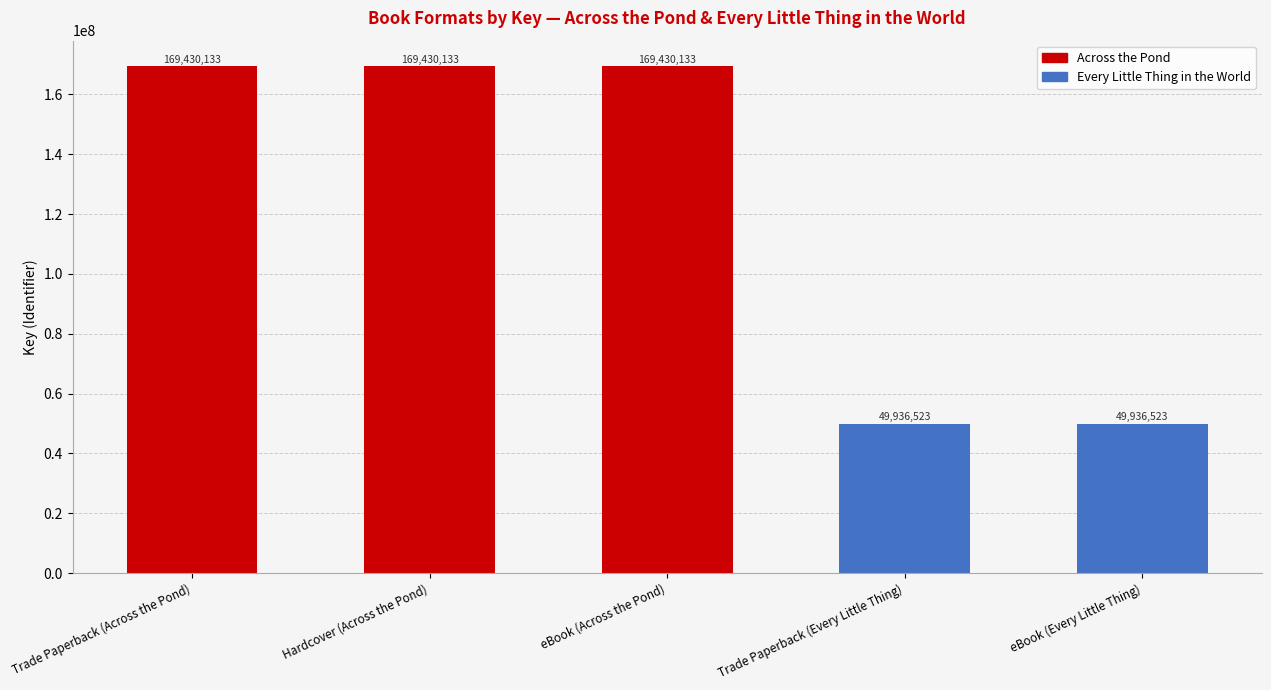

Reading left to right, list all the values displayed in this chart.

Trade Paperback (Across the Pond)=169430133	Hardcover (Across the Pond)=169430133	eBook (Across the Pond)=169430133	Trade Paperback (Every Little Thing)=49936523	eBook (Every Little Thing)=49936523